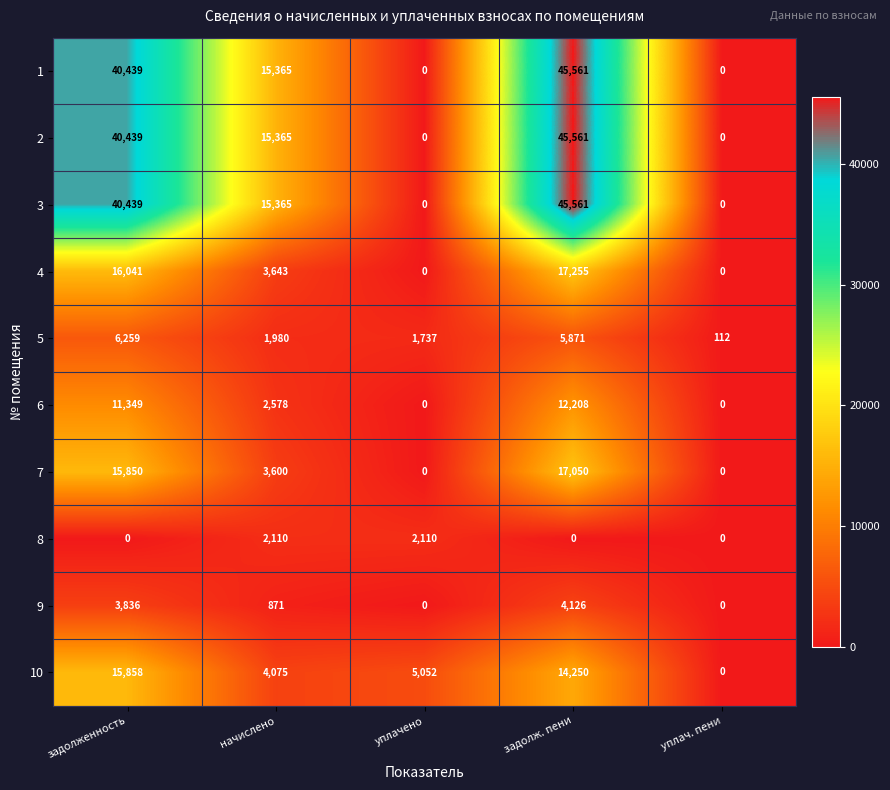

Which label corresponds to the largest value in the chart?

задолж. пени